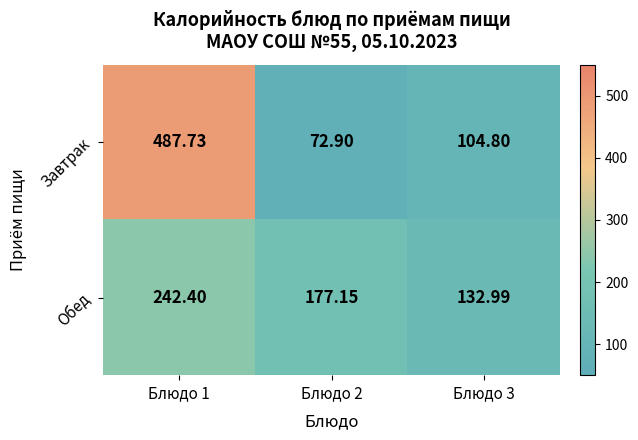

Which series has the widest spread of values?

Завтрак